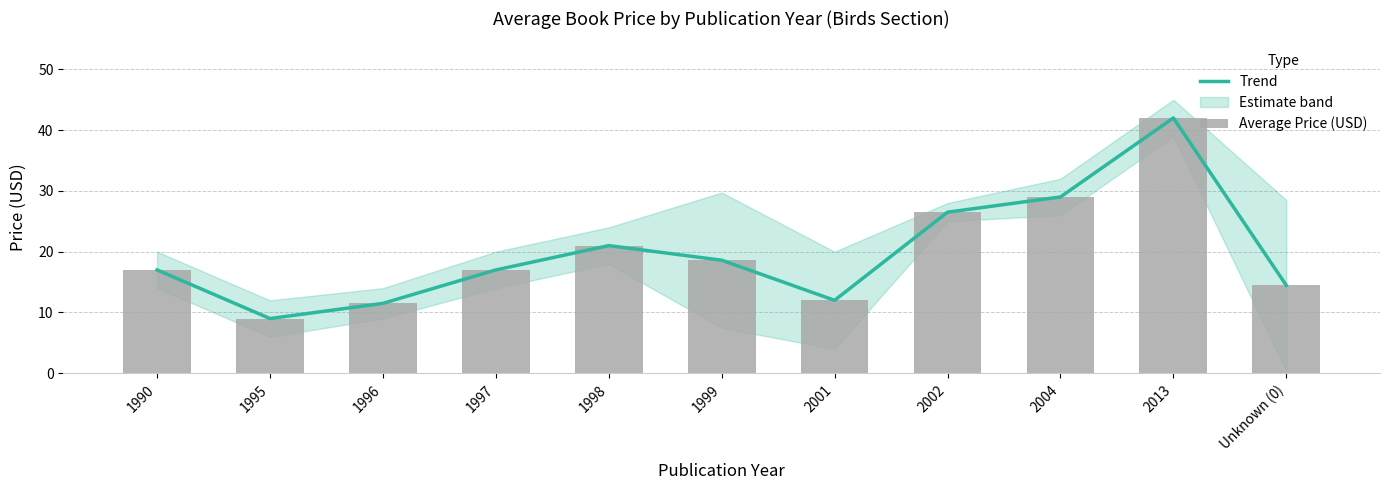

Is it true that Trend equals 17.0 at 1997?

True